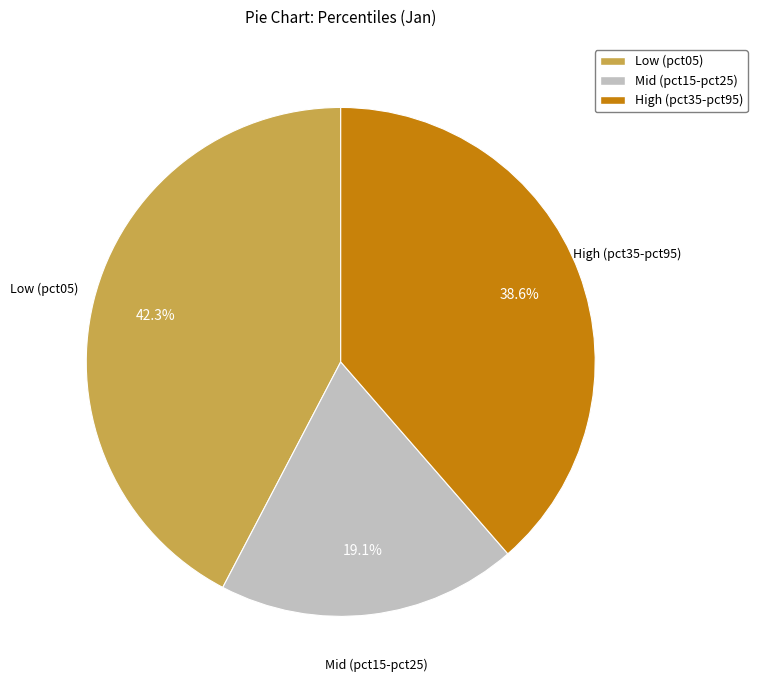

What is the smallest slice in the pie chart?

Mid (pct15-pct25)